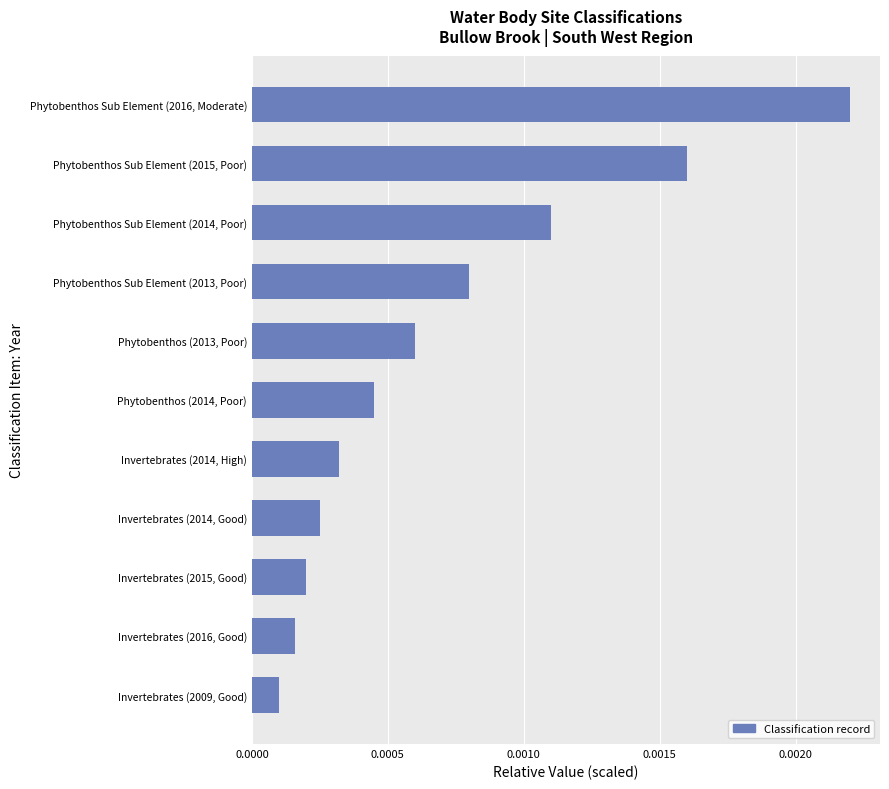

List the labels in order of value, smallest first.

Invertebrates (2009, Good), Invertebrates (2016, Good), Invertebrates (2015, Good), Invertebrates (2014, Good), Invertebrates (2014, High), Phytobenthos (2014, Poor), Phytobenthos (2013, Poor), Phytobenthos Sub Element (2013, Poor), Phytobenthos Sub Element (2014, Poor), Phytobenthos Sub Element (2015, Poor), Phytobenthos Sub Element (2016, Moderate)